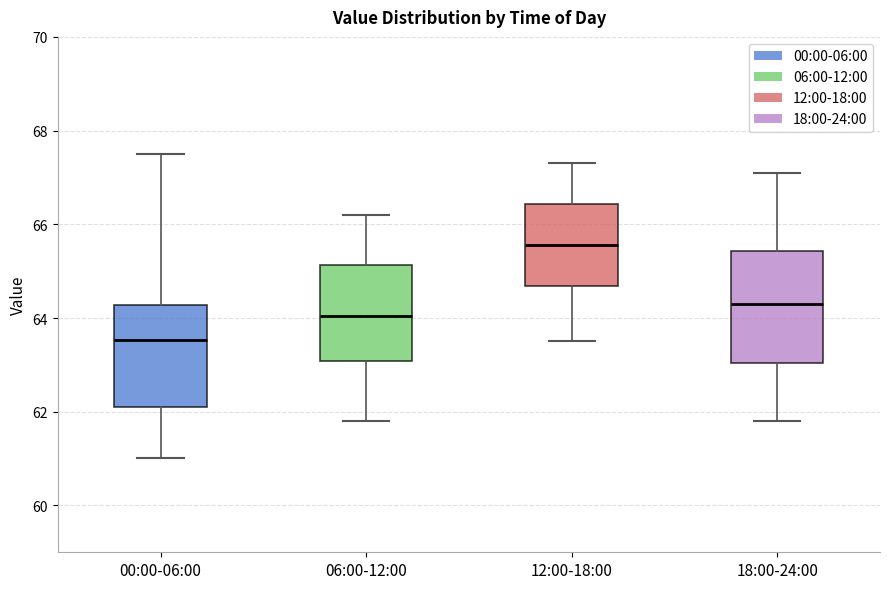

Which box's median line is the lowest?

00:00-06:00